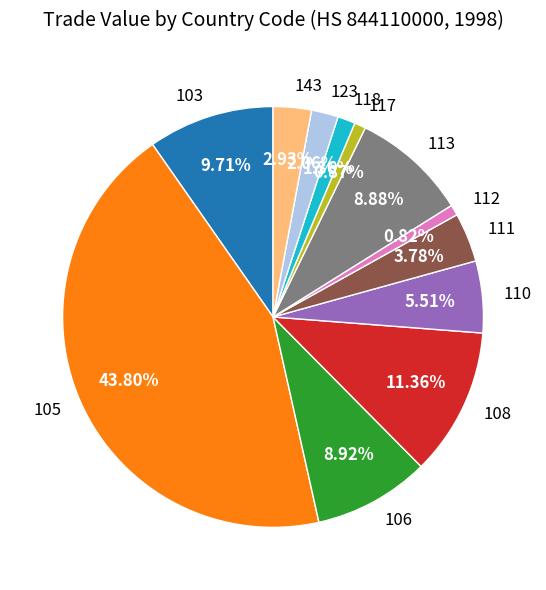

What percentage is the 110 slice, to the nearest percent?

6%